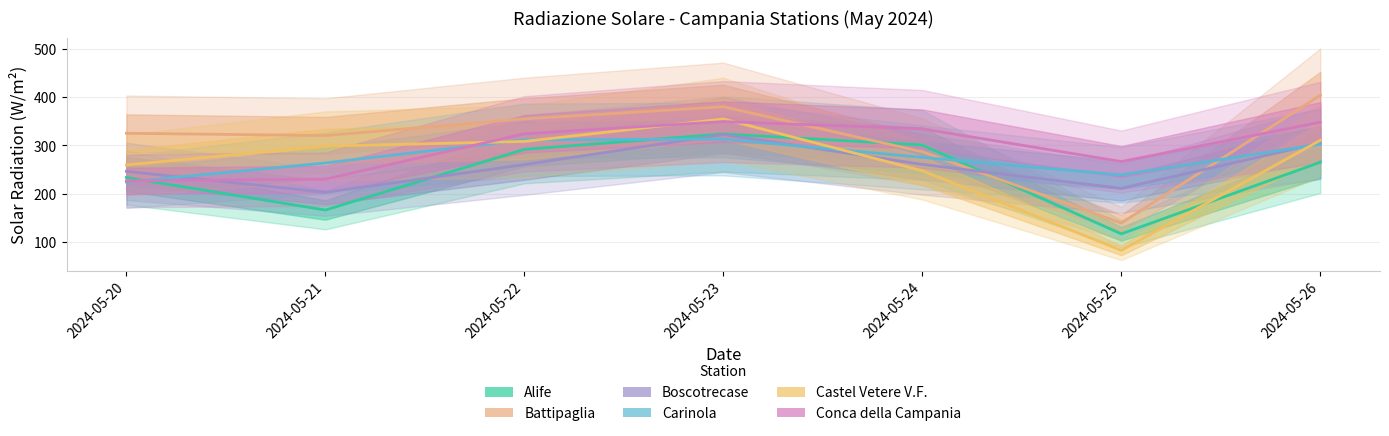

How many intersections are there between Boscotrecase and Battipaglia?

2